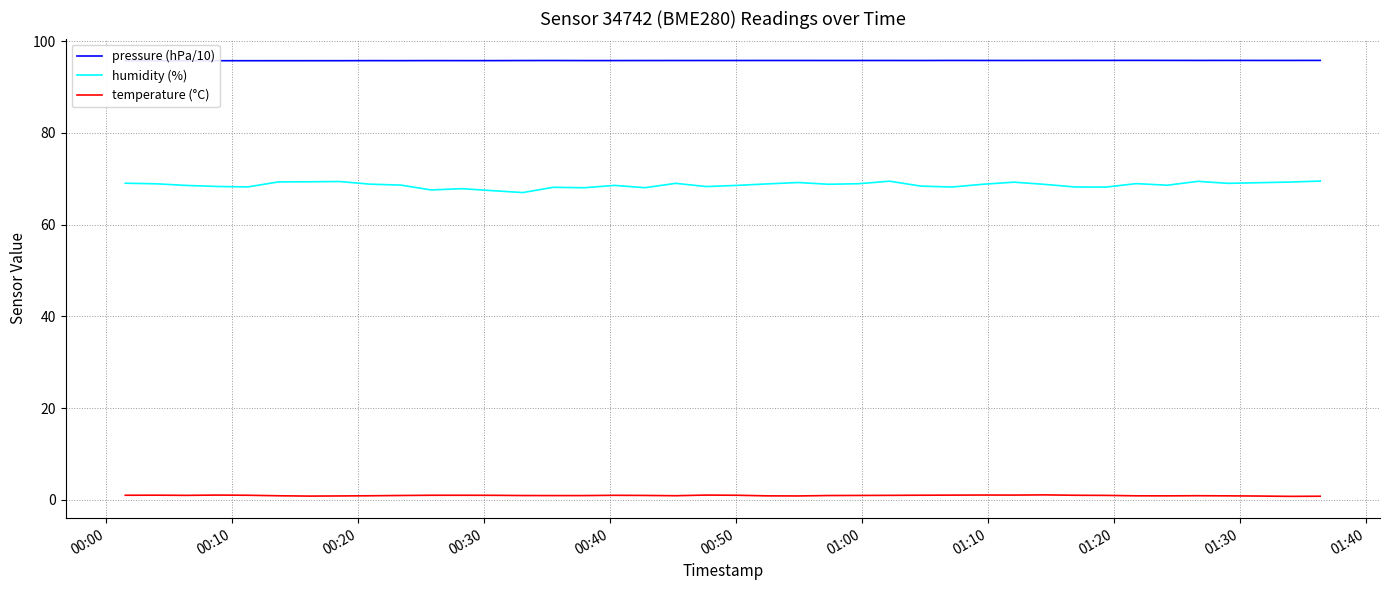

True or false: humidity (%) and temperature (°C) cross at least once.

False